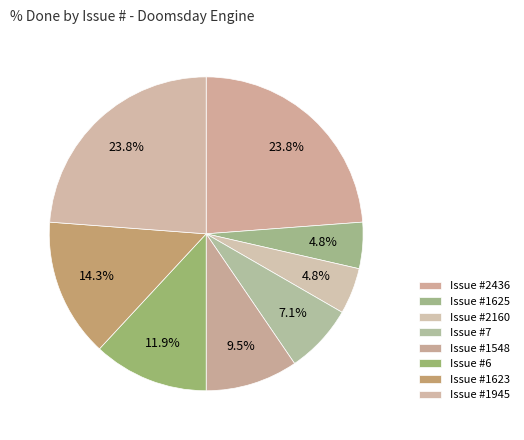

How many slices are in this pie chart?

8